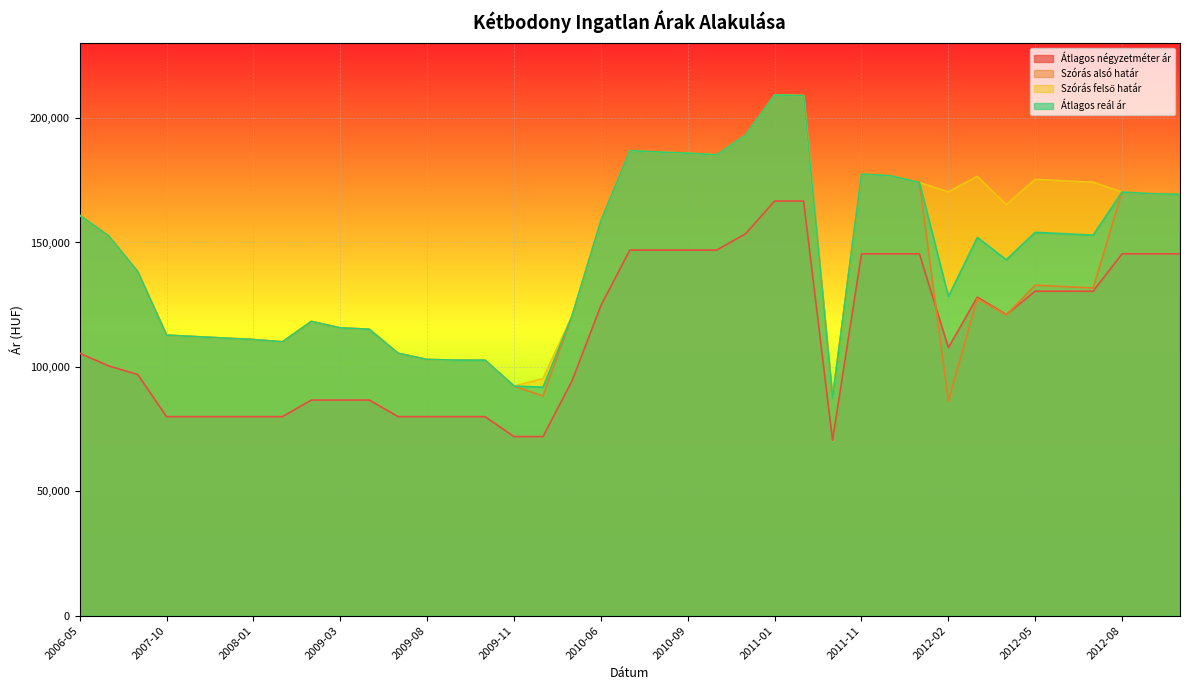

What is the minimum value shown in the chart?

70512